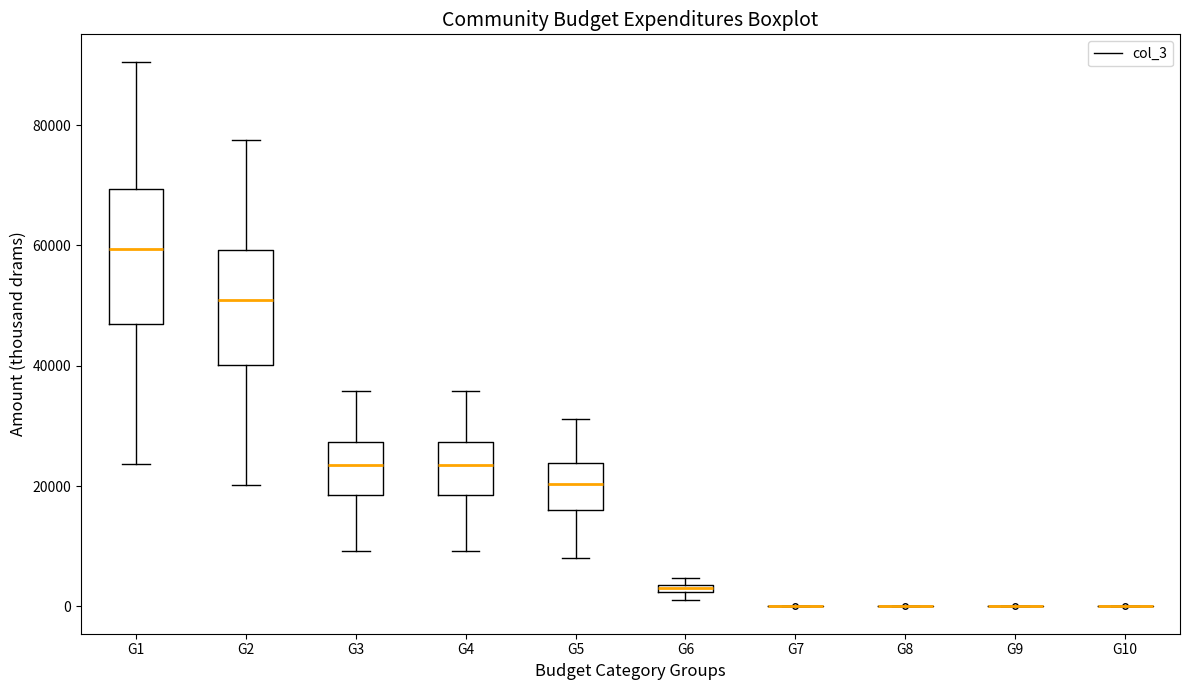

Which box is the tallest, from its lower edge to its upper edge?

G1